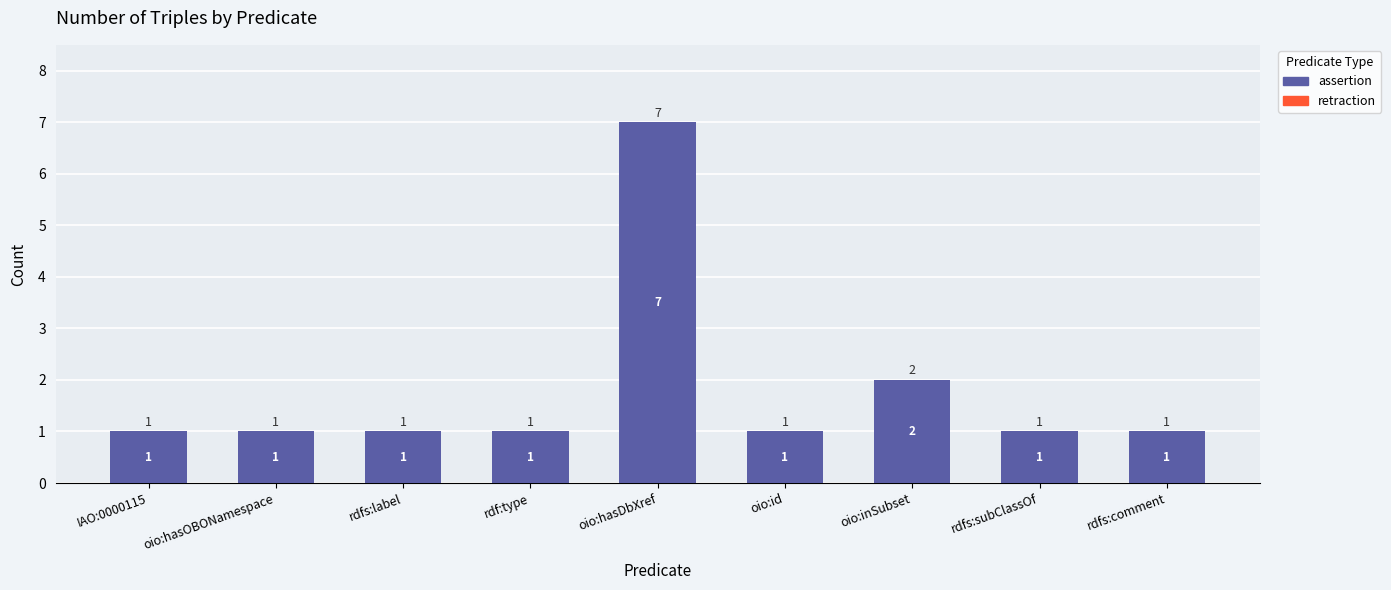

Reading left to right, list all the values displayed in this chart.

IAO:0000115=1	oio:hasOBONamespace=1	rdfs:label=1	rdf:type=1	oio:hasDbXref=7	oio:id=1	oio:inSubset=2	rdfs:subClassOf=1	rdfs:comment=1